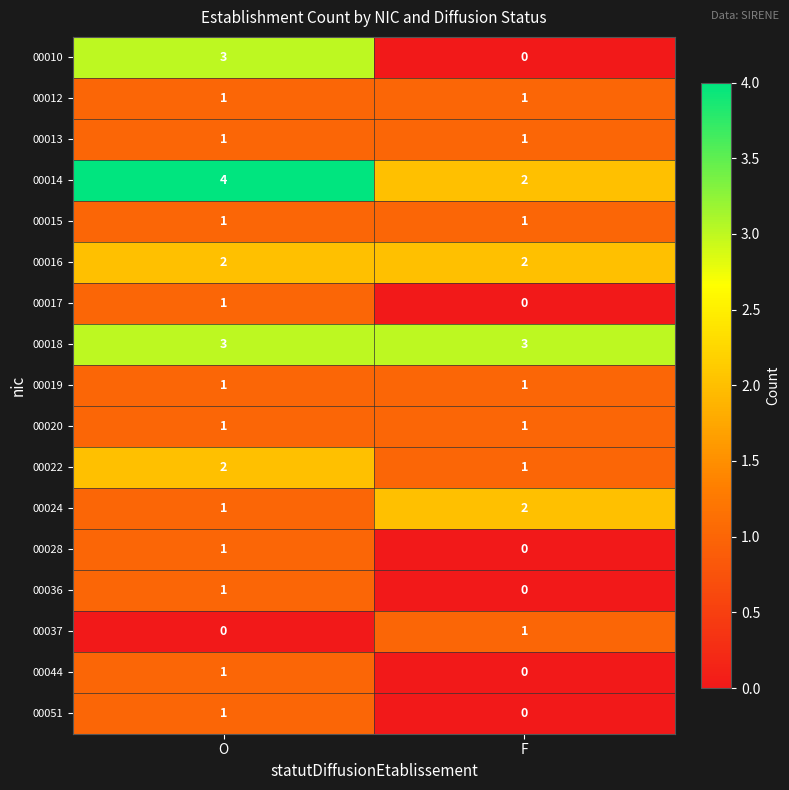

List the labels in order of 00037 value, smallest first.

O, F